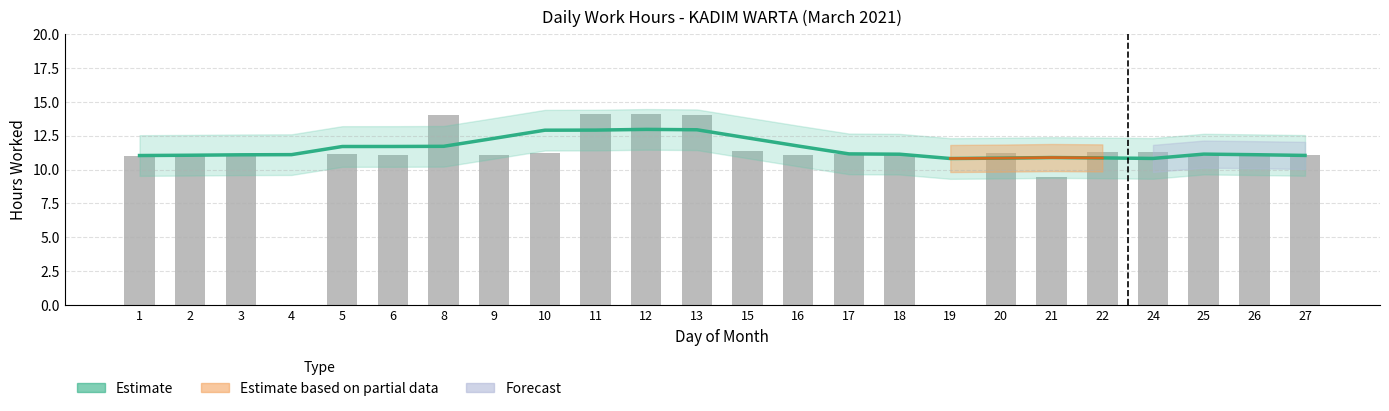

Is the value of Estimate at 15 greater than the value of Low Hours at 26?

Yes